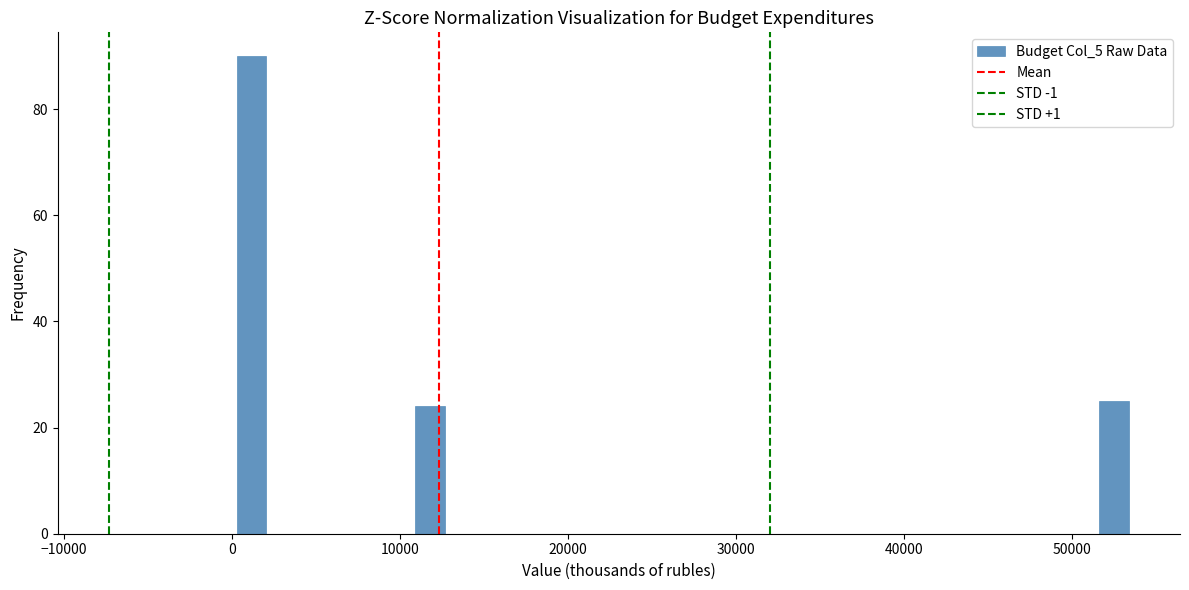

Around what value on the x-axis is the tallest bar? Give the approximate position of its centre, as read against the axis.

1000